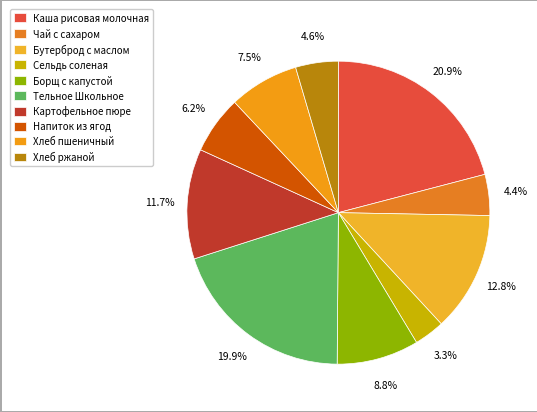

Is the sum of Бутерброд с маслом and Тельное Школьное greater than half?

No